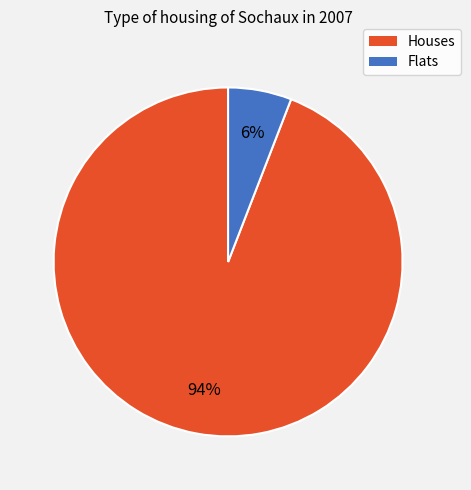

Combined, do Flats and Houses account for over 50%?

Yes